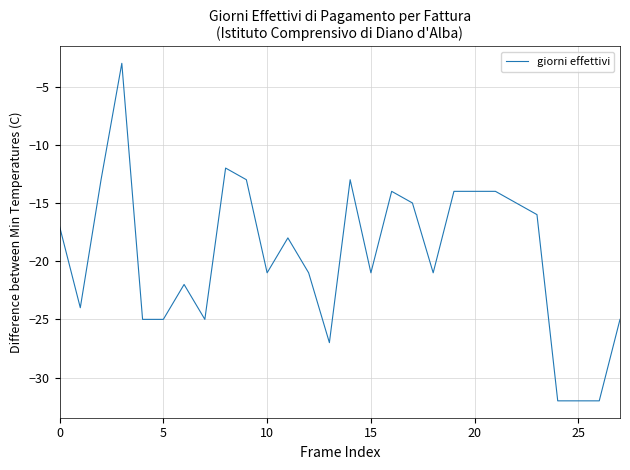

What is the sum of all values?

-544